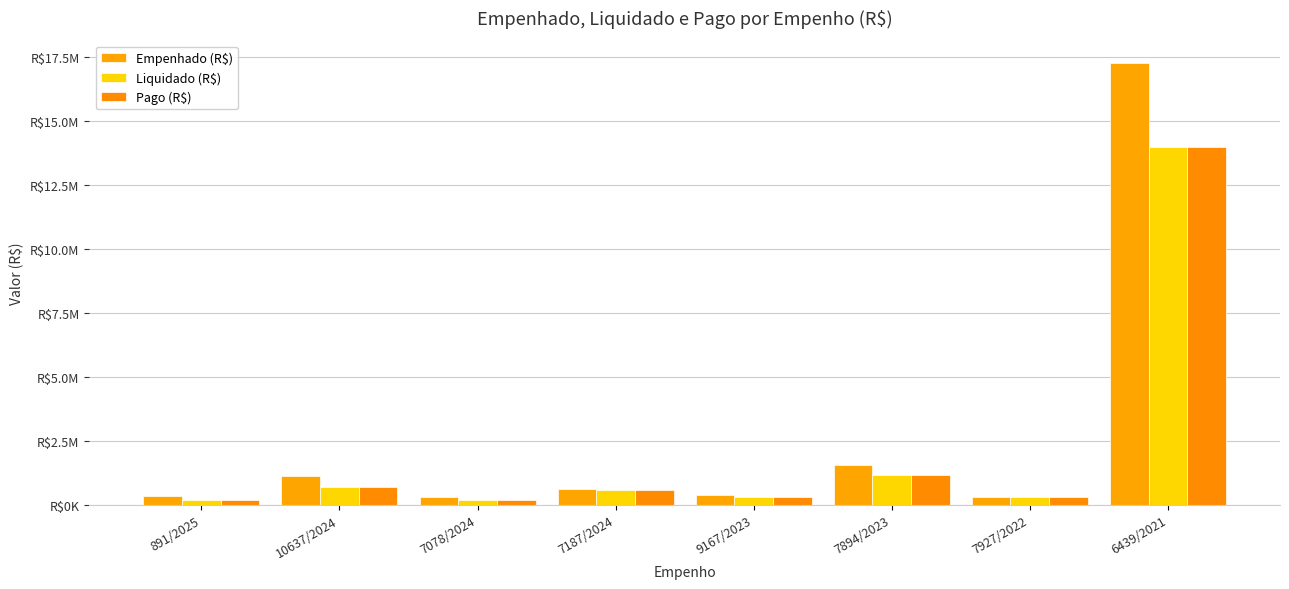

What is the total value across all series at 7927/2022?

925267.4